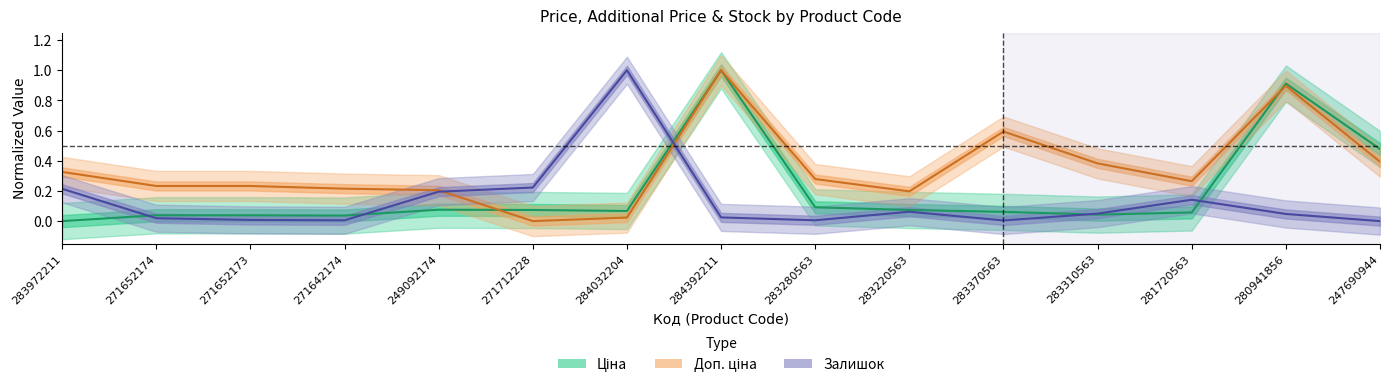

At which category does the chart reach its peak across all series?

284392211